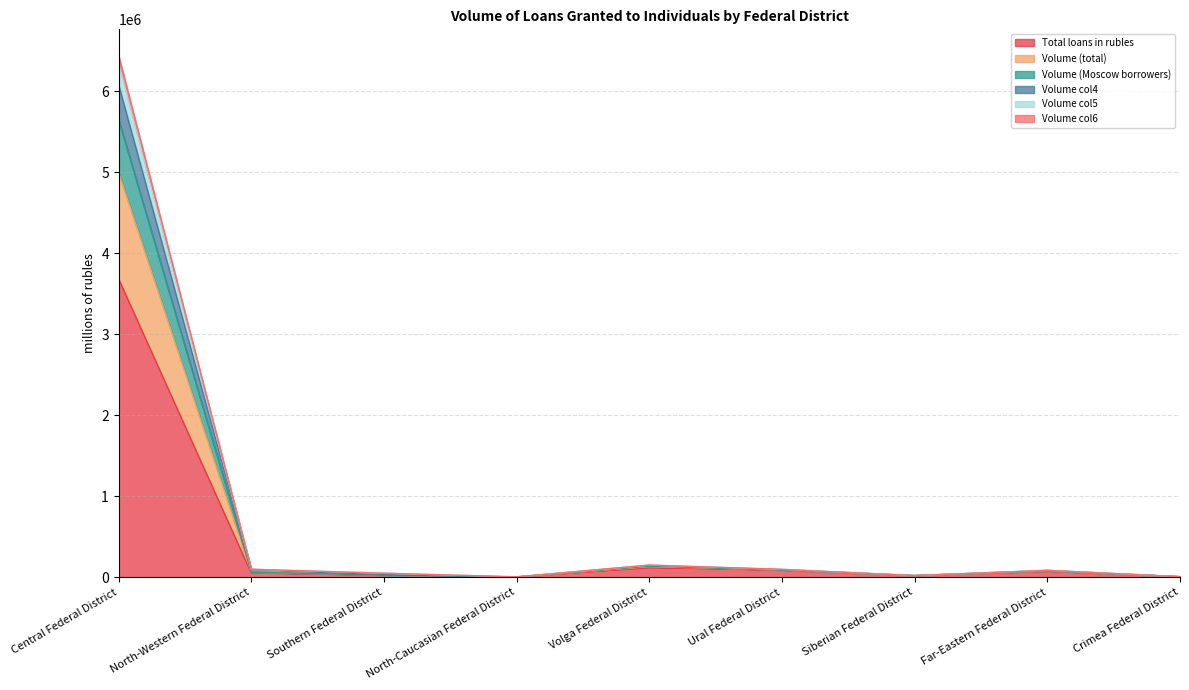

At which label does Total loans in rubles reach its peak?

Central Federal District